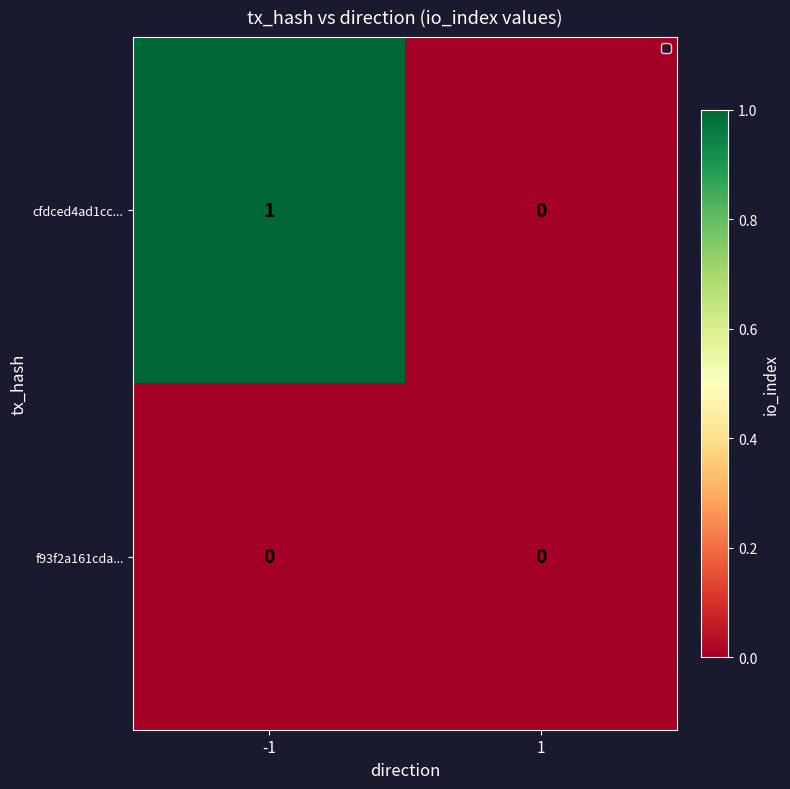

True or false: cfdced4ad1cc... has a value of 0 at -1.

False